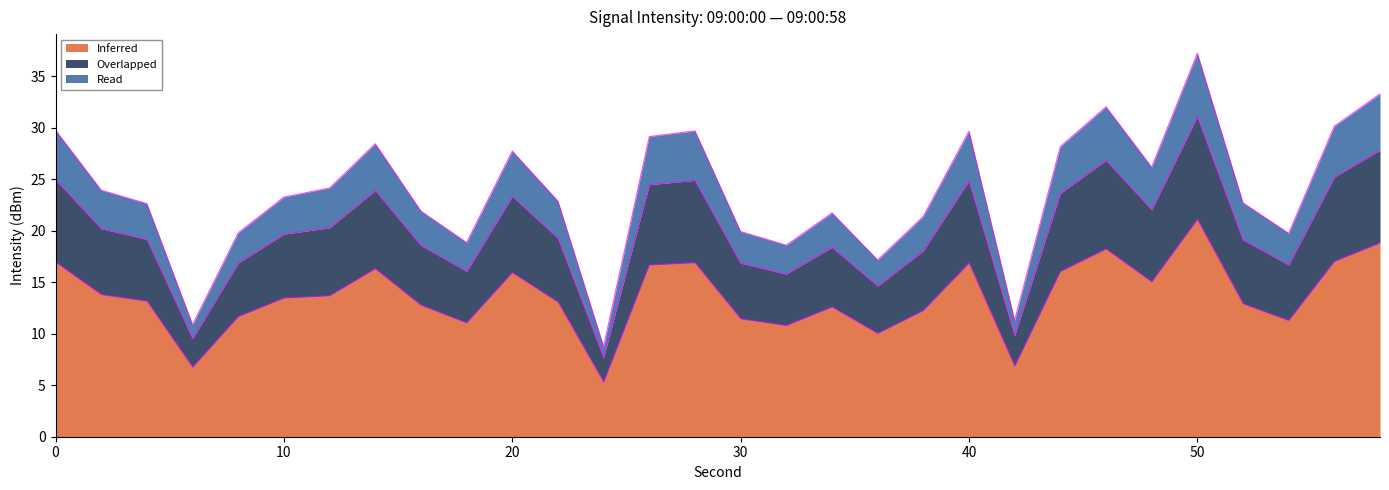

At which category is the sum across all series the highest?

50